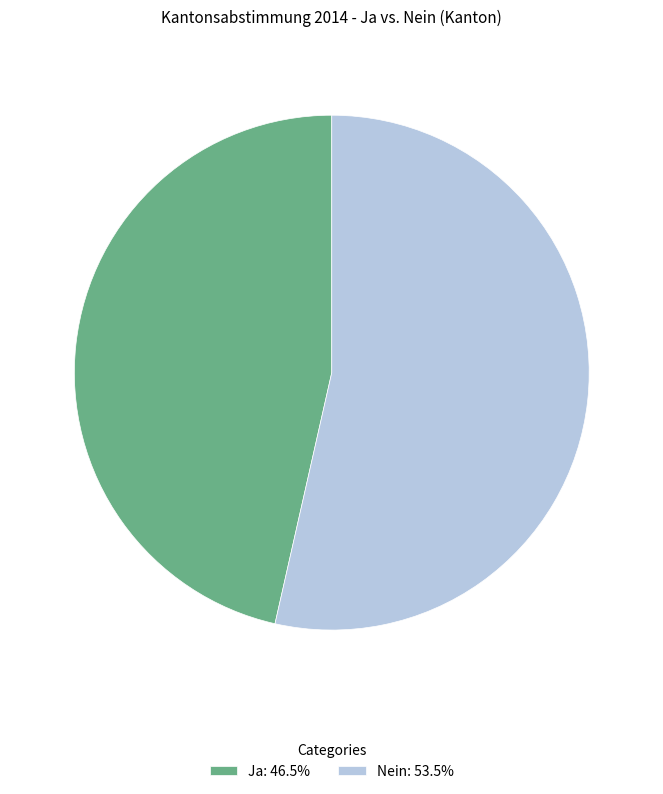

Combined, do Nein: 53.5% and Ja: 46.5% account for over 50%?

Yes